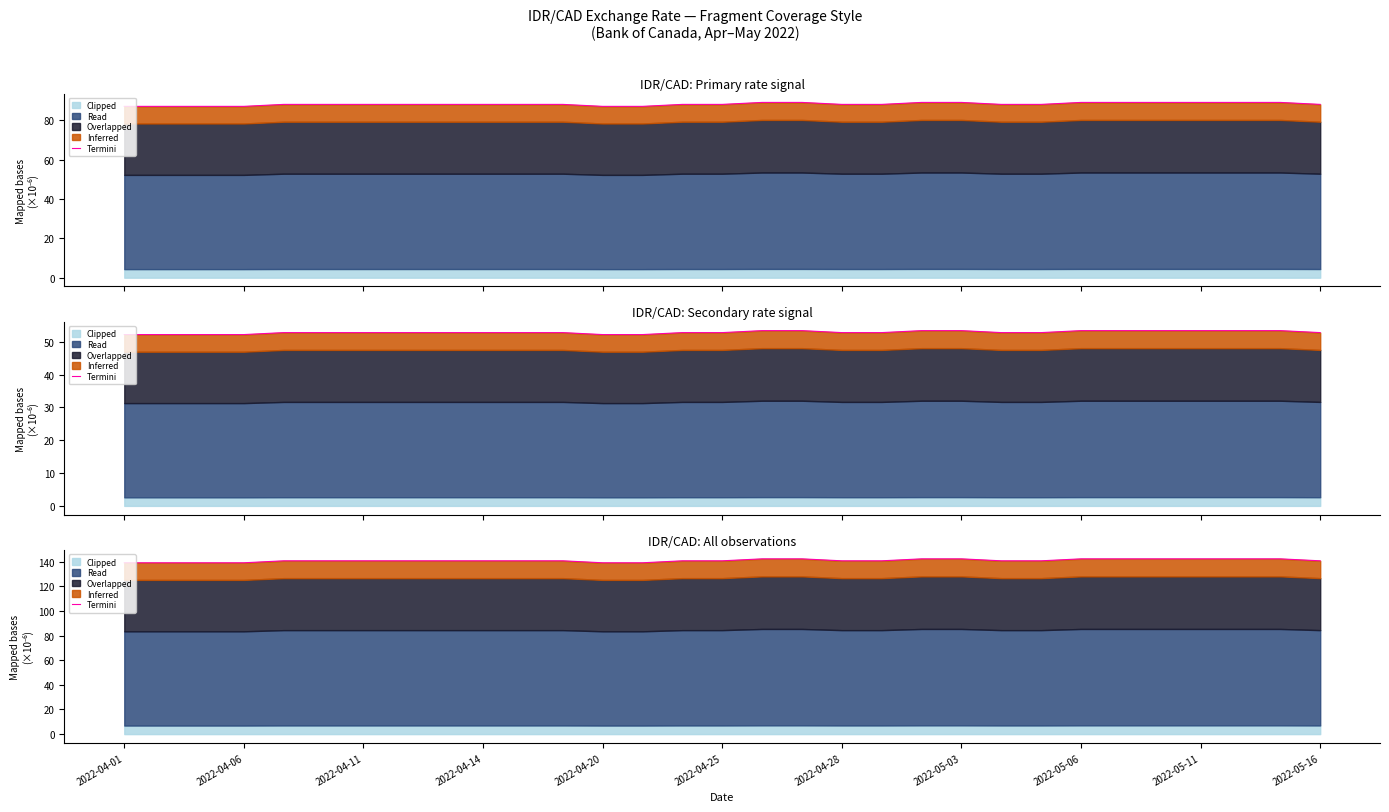

Reading right to left, extract all data points from this chart.

140.8	142.4	142.4	142.4	142.4	142.4	142.4	140.8	140.8	142.4	142.4	140.8	140.8	142.4	142.4	140.8	140.8	139.2	139.2	140.8	140.8	140.8	140.8	140.8	140.8	140.8	140.8	139.2	139.2	139.2	139.2